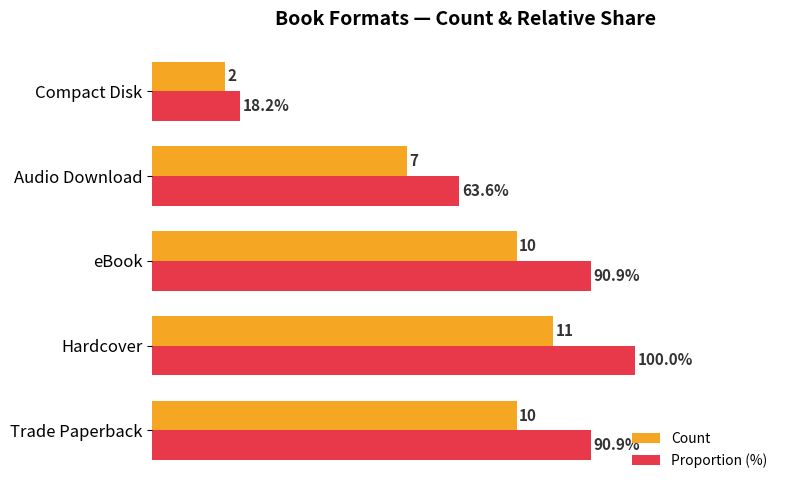

Between Hardcover and Compact Disk, which series saw the biggest shift?

Proportion (%)